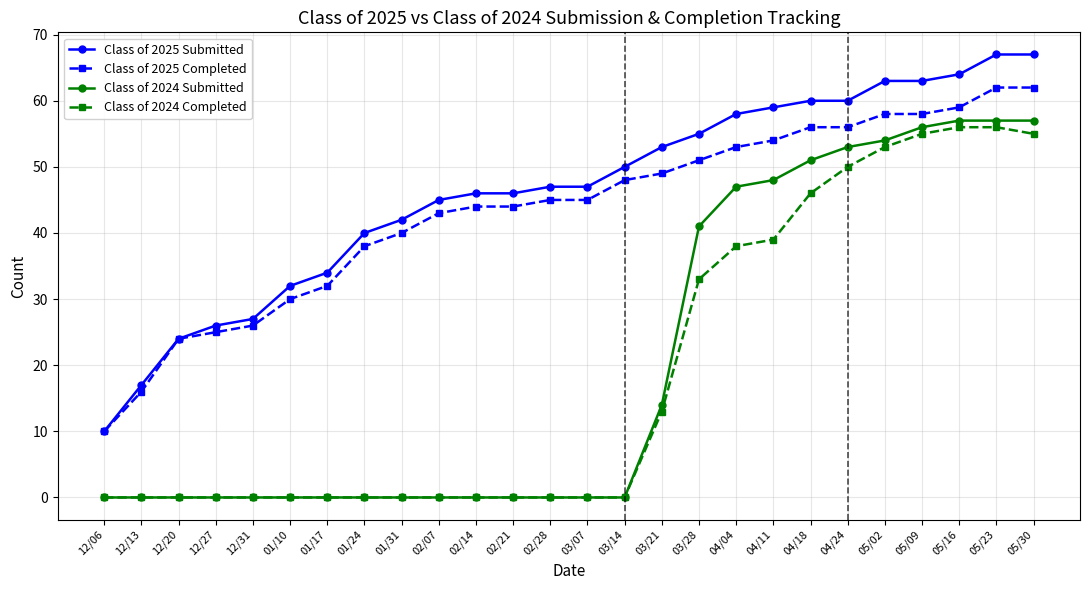

True or false: Class of 2025 Completed and Class of 2024 Completed intersect in this chart.

False